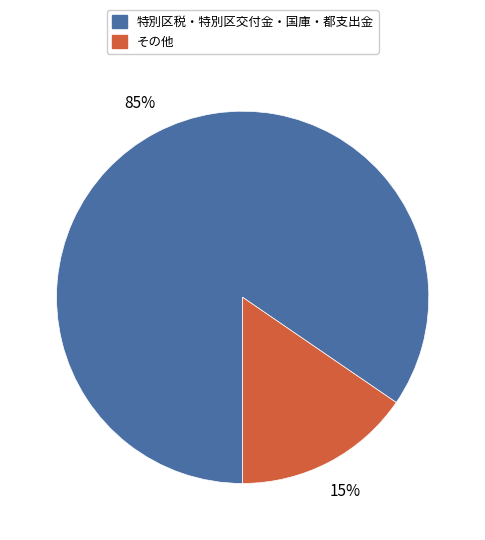

Is there a majority slice in this chart?

Yes